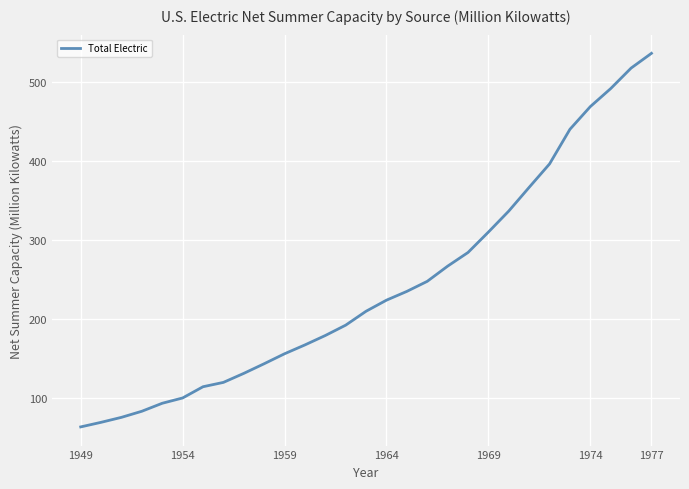

What is the maximum value shown in the chart?

535.9